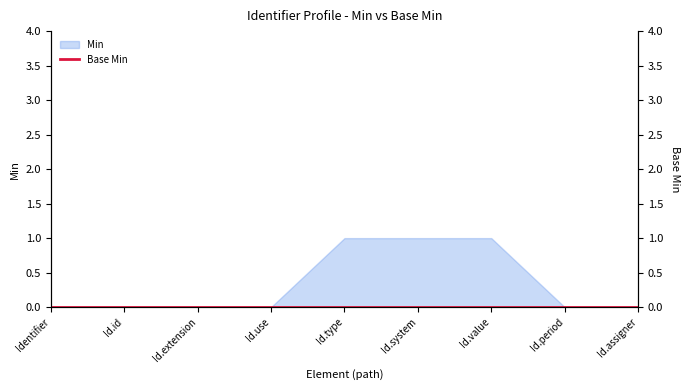

How many lines are shown in the chart?

1